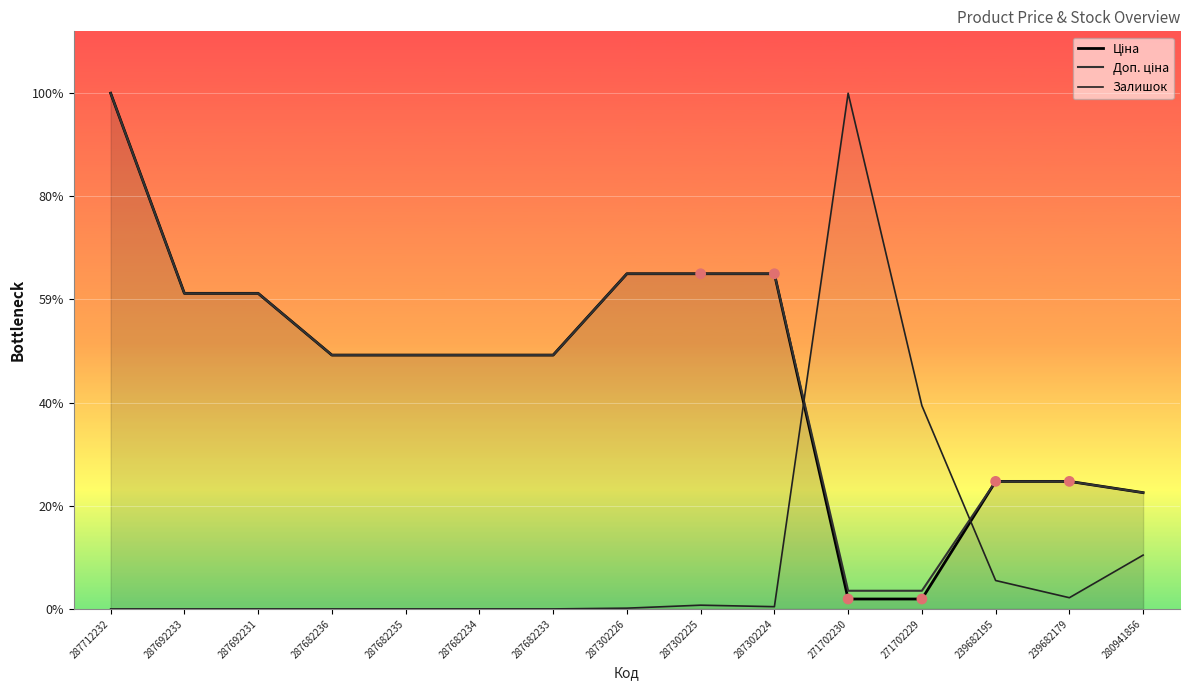

At which category is the sum across all series the highest?

287712232